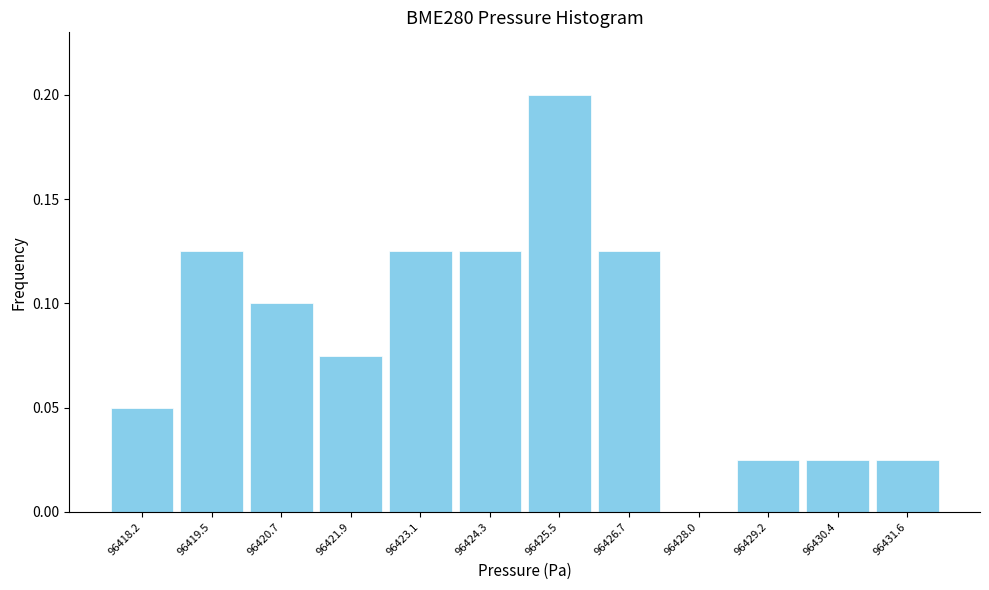

Reading left to right, transcribe this chart: for each bar, give the range it covers on the x-axis and its height. Neither the bar edges nor the heights are printed on the chart, so give them approximately, as read against the axes.

96417.6 to 96418.8: 0.050
96418.8 to 96420.0: 0.125
96420.0 to 96421.2: 0.100
96421.2 to 96422.4: 0.075
96422.4 to 96423.8: 0.125
96423.8 to 96425.0: 0.125
96425.0 to 96426.2: 0.200
96426.2 to 96427.4: 0.125
96427.4 to 96428.6: 0
96428.6 to 96429.8: 0.025
96429.8 to 96431.0: 0.025
96431.0 to 96432.2: 0.025